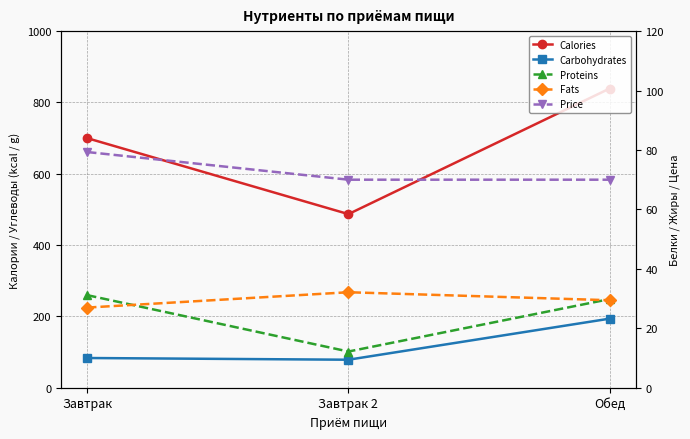

Which series has the largest total across all categories?

Calories